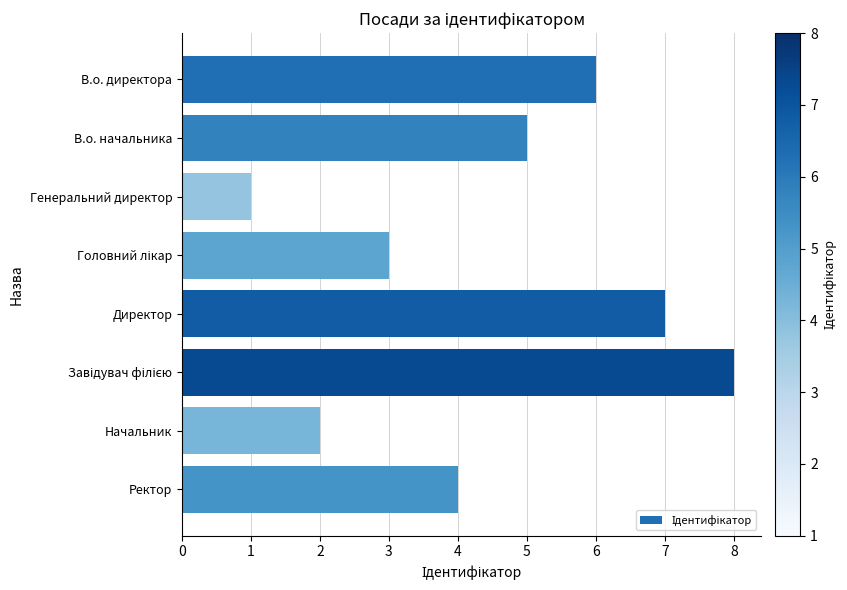

Count the number of categories in the chart.

8